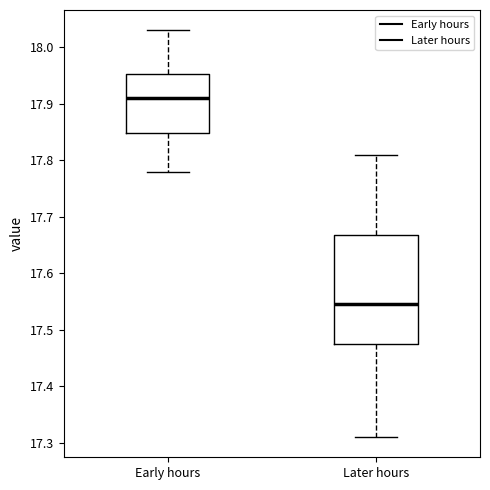

Reading left to right, read every box against the y-axis: the position of its median line, the range the box covers, and the ends of its whiskers. The values are not printed on the chart, so give them approximately, as read against the axis.

Early hours: median 17.91, box 17.85 to 17.95, whiskers 17.78 to 18.03
Later hours: median 17.55, box 17.48 to 17.67, whiskers 17.31 to 17.81